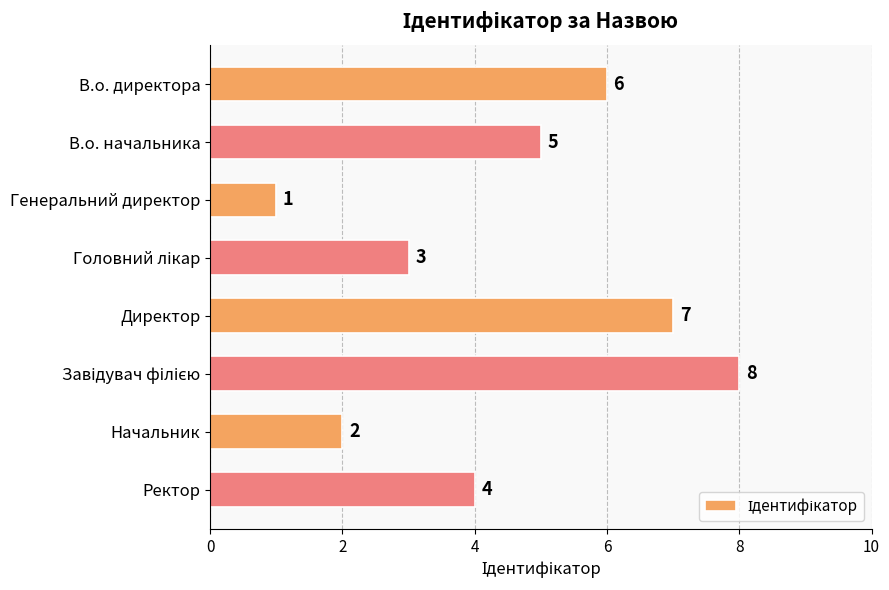

What is the label of the 4th bar from the bottom?

Директор